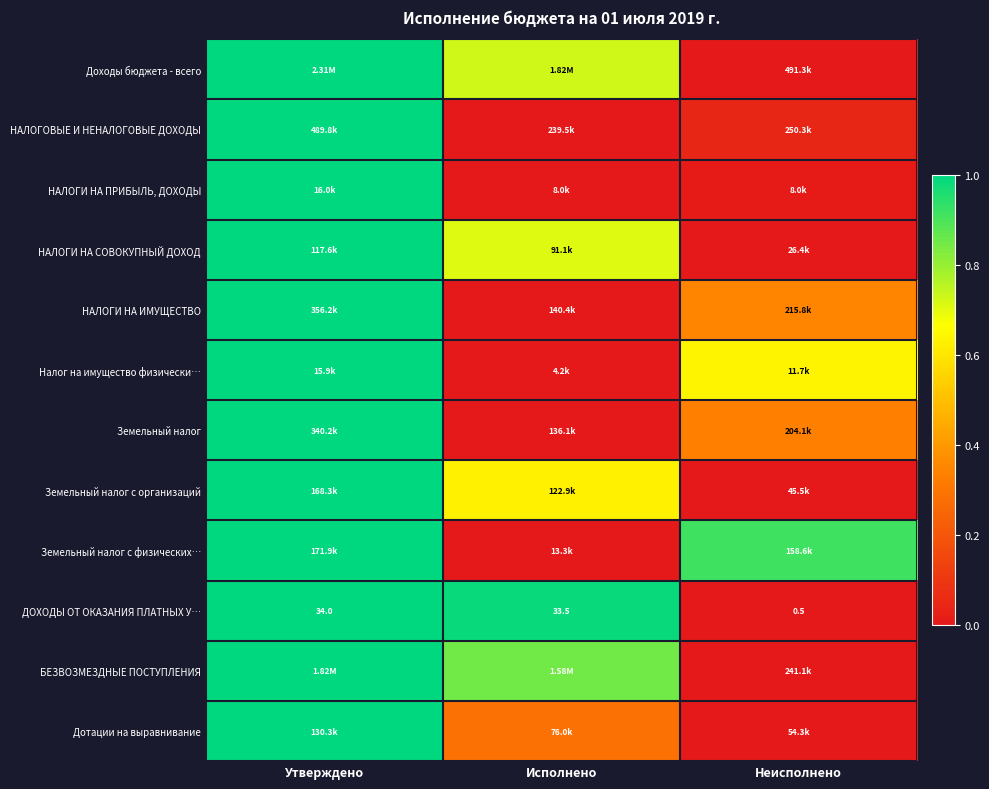

Read the Земельный налог value at Неисполнено.

0.3